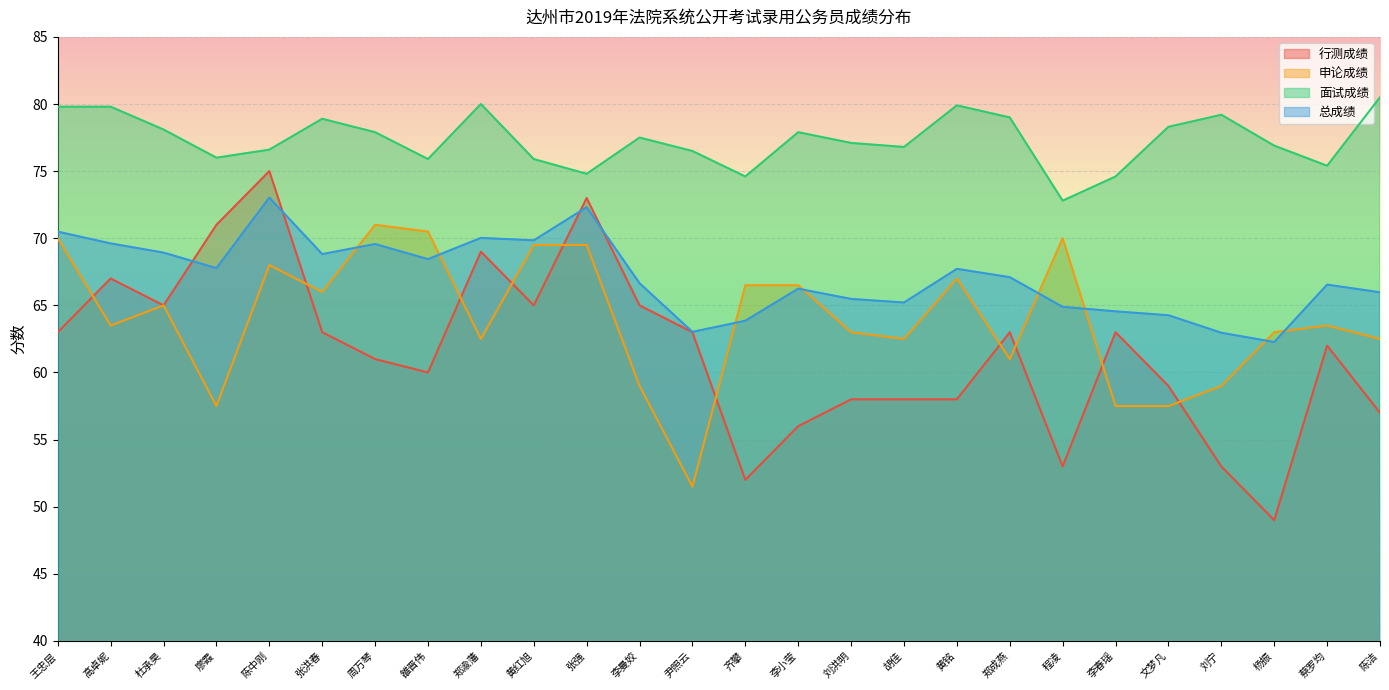

Which series changed the most between 李小莹 and 刘洪明?

申论成绩